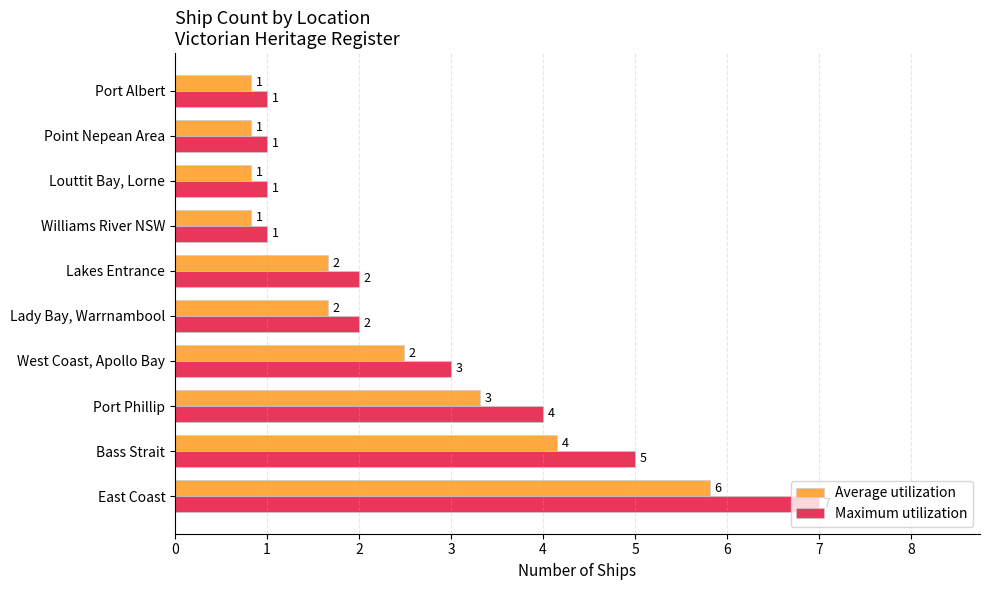

Which series has the largest range (max minus min)?

Maximum utilization